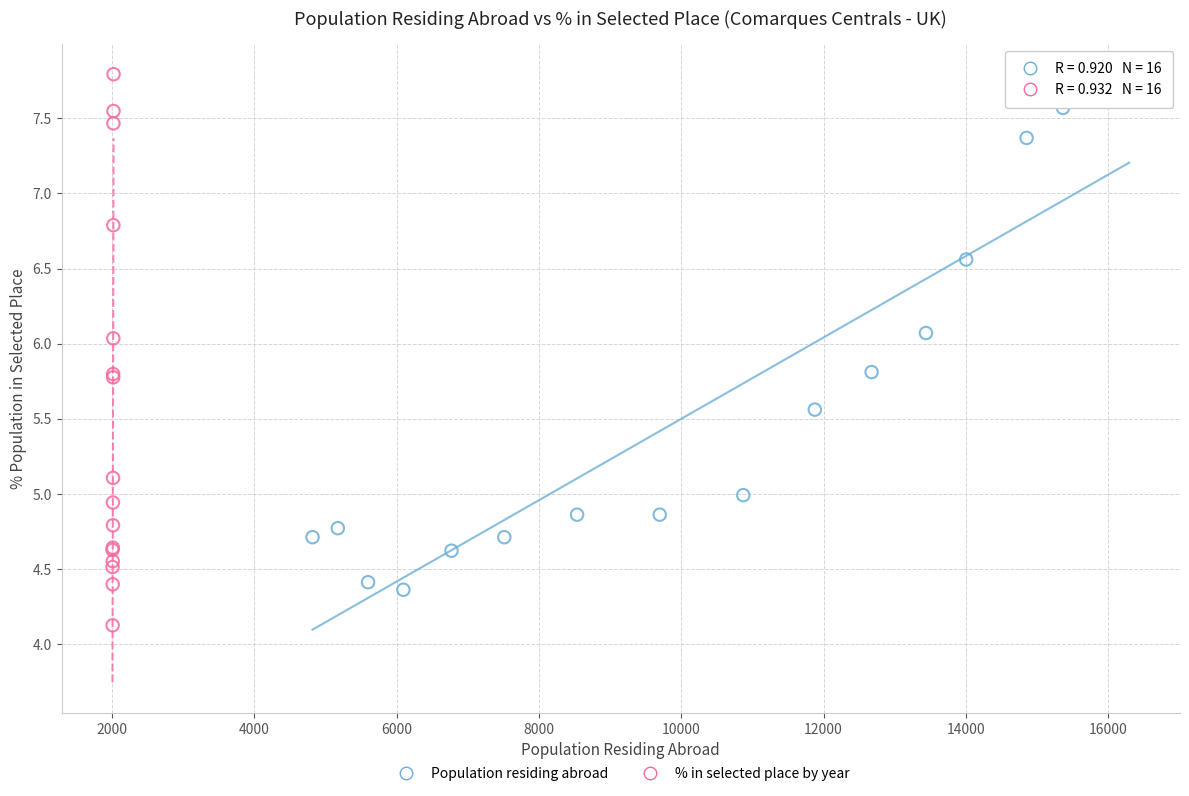

Which series reaches the maximum Y coordinate?

% in selected place by year